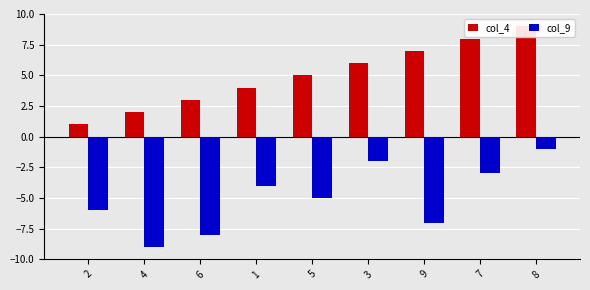

The col_4 series shows 5 at 7. True or false?

False